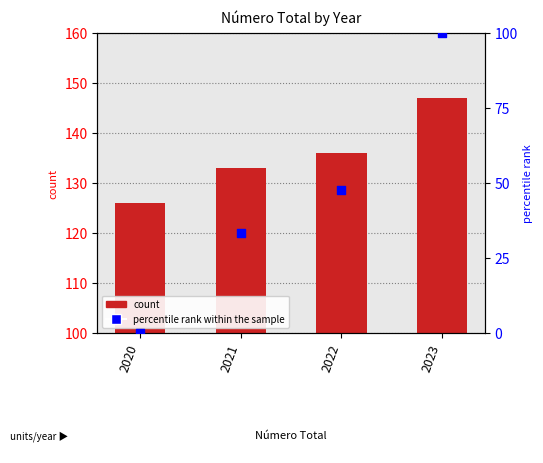

Which series has the largest total across all categories?

Value